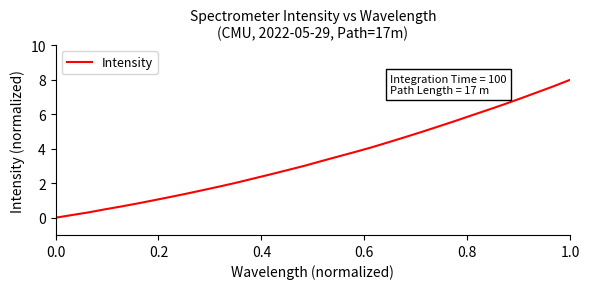

What is the maximum value shown in the chart?

8.0